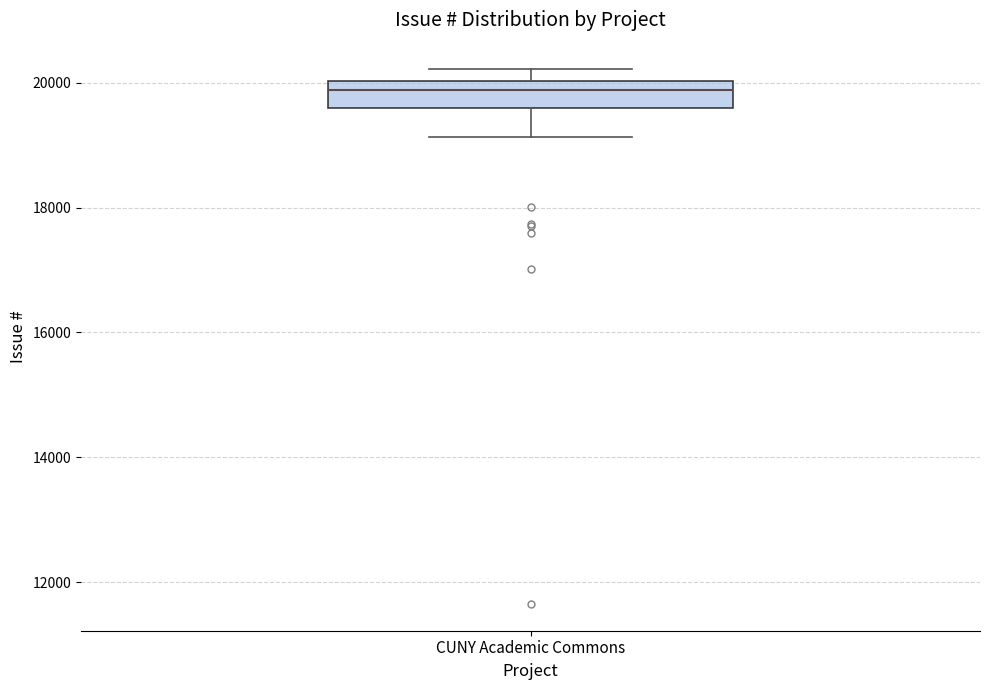

Transcribe this box plot: give where the median line is, the range the box spans, and where the two whiskers end, as read against the y-axis. The values are not printed on the chart, so give them approximately, as read against the axis.

median 19800, box 19600 to 20000, whiskers 19200 to 20200